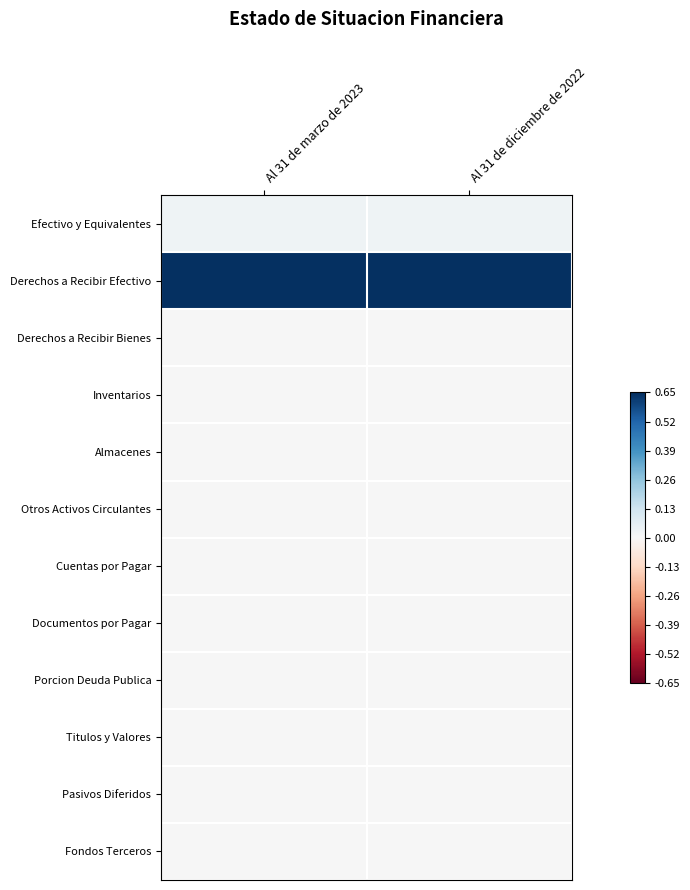

Reading left to right, extract all data points from this chart.

Efectivo y Equivalentes: Al 31 de marzo de 2023=0.0	Al 31 de diciembre de 2022=0.0
Derechos a Recibir Efectivo: Al 31 de marzo de 2023=1.0	Al 31 de diciembre de 2022=1.0
Derechos a Recibir Bienes: Al 31 de marzo de 2023=0.0	Al 31 de diciembre de 2022=0.0
Inventarios: Al 31 de marzo de 2023=0.0	Al 31 de diciembre de 2022=0.0
Almacenes: Al 31 de marzo de 2023=0.0	Al 31 de diciembre de 2022=0.0
Otros Activos Circulantes: Al 31 de marzo de 2023=0.0	Al 31 de diciembre de 2022=0.0
Cuentas por Pagar: Al 31 de marzo de 2023=0.0	Al 31 de diciembre de 2022=0.0
Documentos por Pagar: Al 31 de marzo de 2023=0.0	Al 31 de diciembre de 2022=0.0
Porcion Deuda Publica: Al 31 de marzo de 2023=0.0	Al 31 de diciembre de 2022=0.0
Titulos y Valores: Al 31 de marzo de 2023=0.0	Al 31 de diciembre de 2022=0.0
Pasivos Diferidos: Al 31 de marzo de 2023=0.0	Al 31 de diciembre de 2022=0.0
Fondos Terceros: Al 31 de marzo de 2023=0.0	Al 31 de diciembre de 2022=0.0